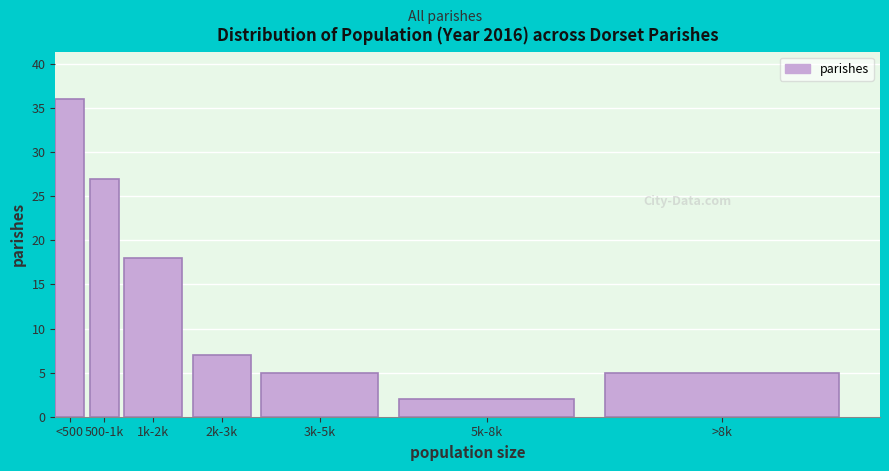

Reading right to left, extract all data points from this chart.

>8k=5	5k-8k=2	3k-5k=5	2k-3k=7	1k-2k=18	500-1k=27	<500=36